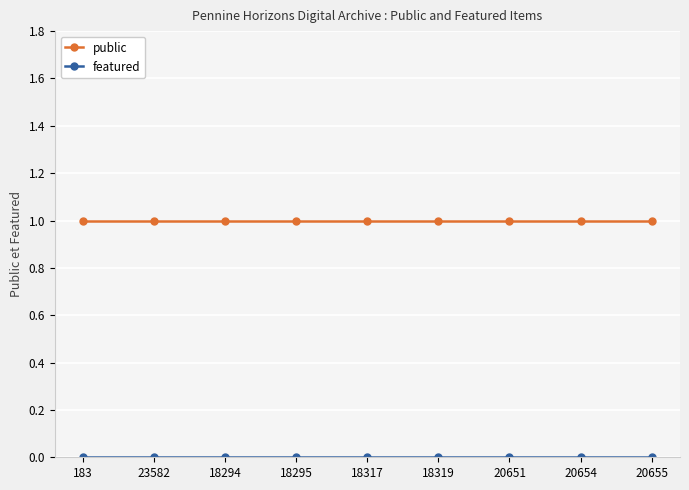

What is the difference between the highest and lowest values at 20655?

1